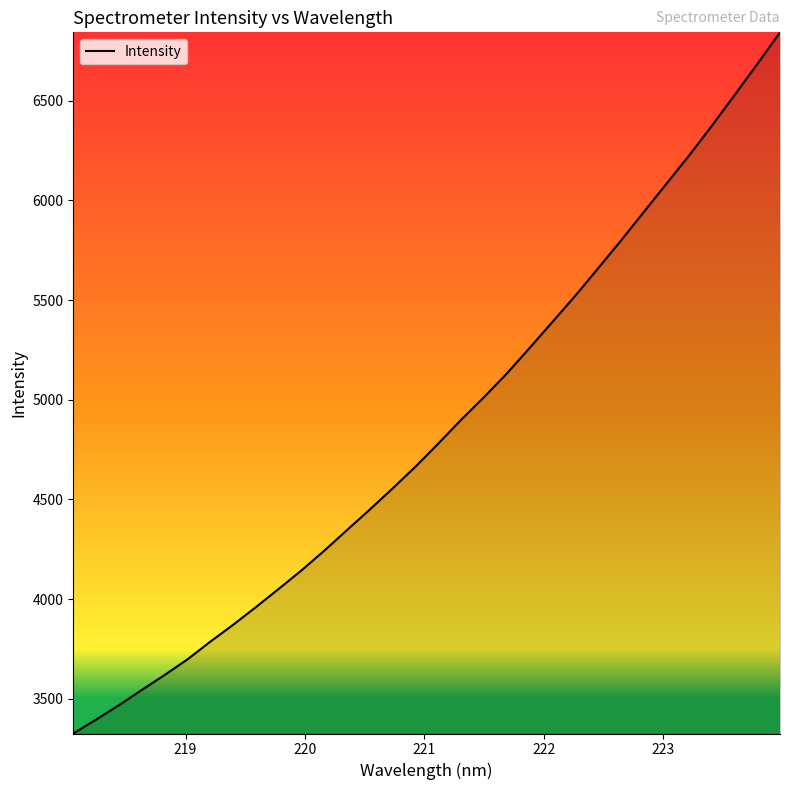

What is the difference between the maximum and minimum values?

3516.5